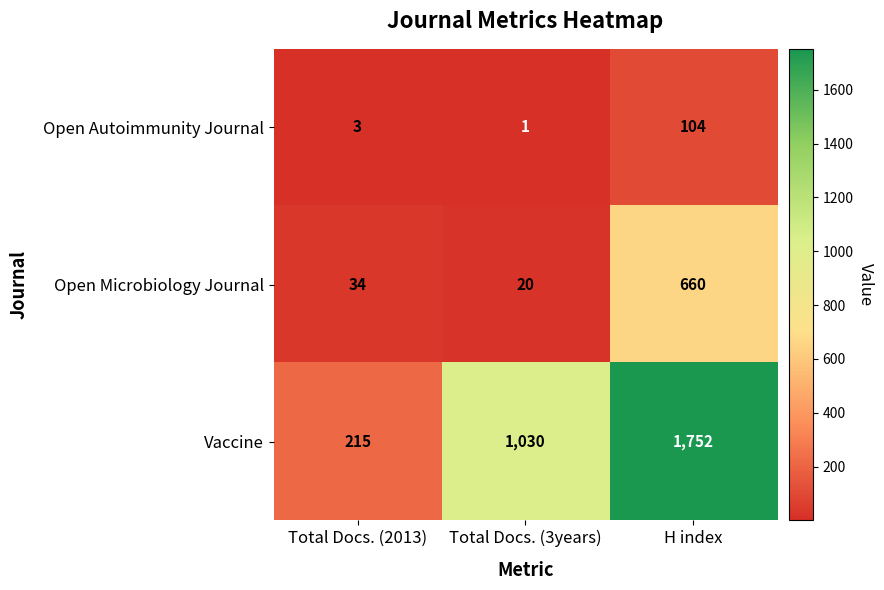

What is the total value across all series at H index?

2516